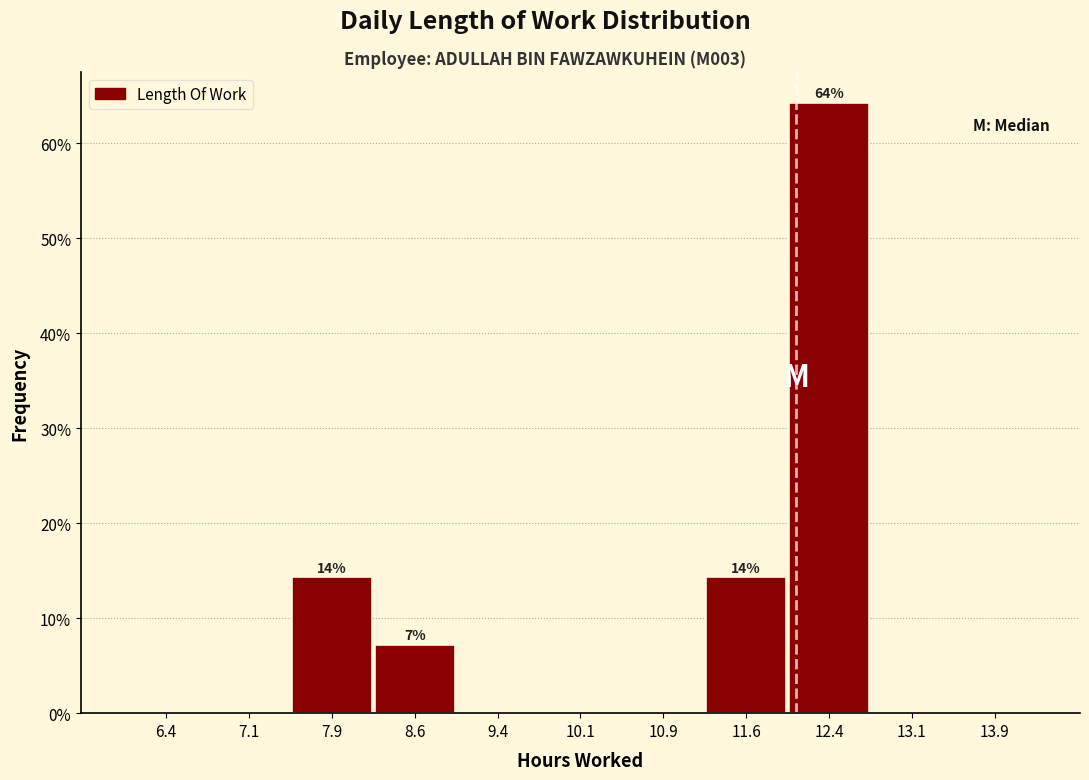

Which range on the x-axis has the tallest bar?

12.00 to 12.75